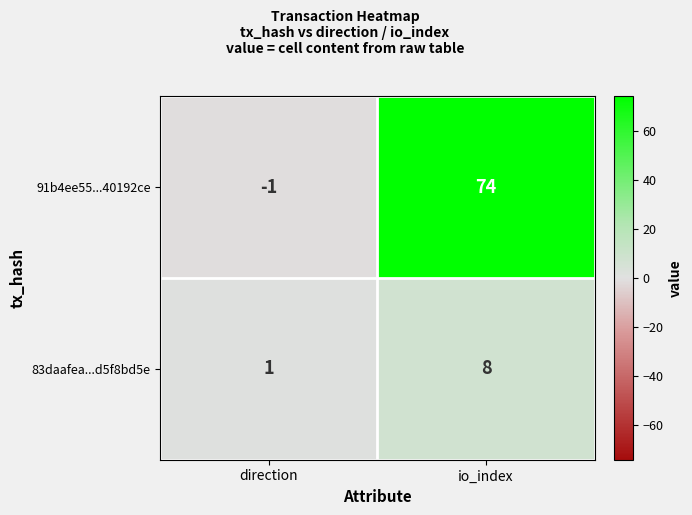

What is the difference between the 91b4ee55...40192ce values at io_index and direction?

75